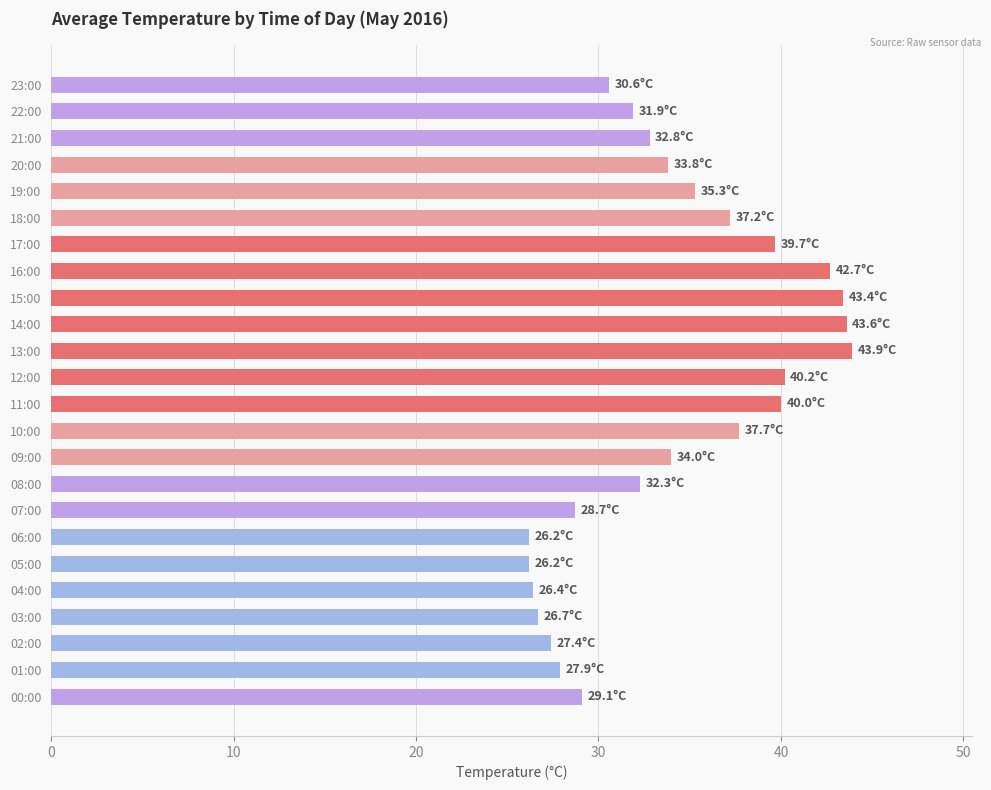

True or false: the data shows 56.8 at 12:00.

False